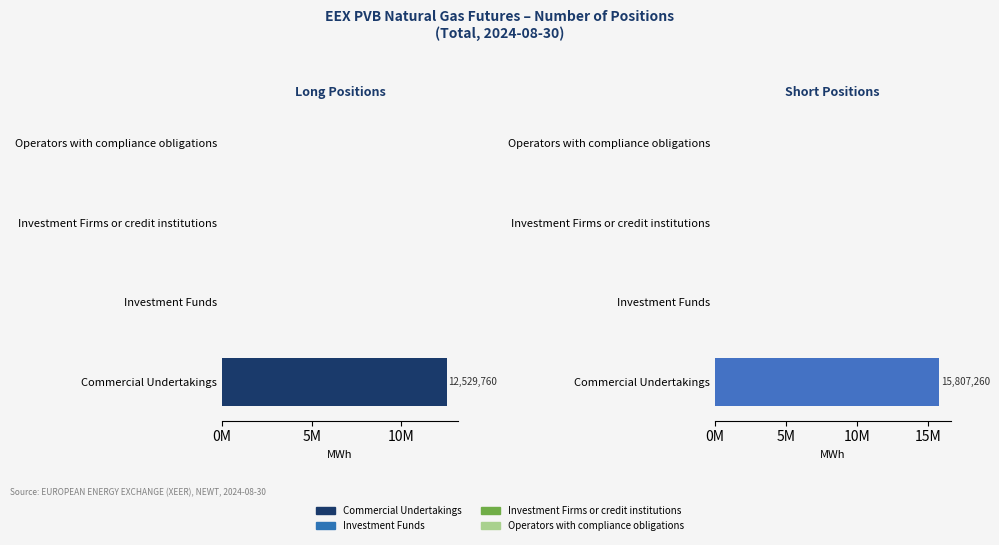

What is the difference between the maximum and second lowest values?

12529760